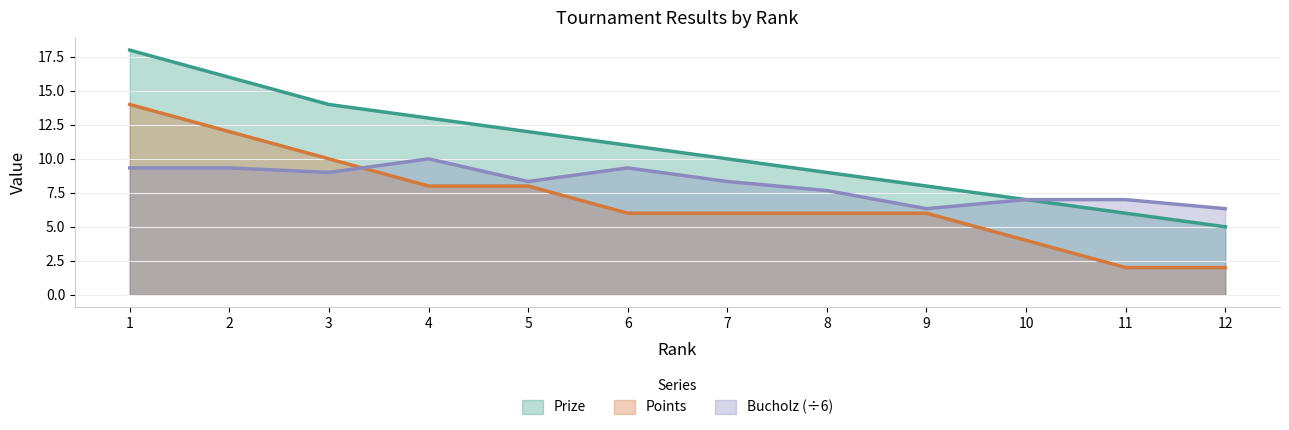

Where is the first local minimum for Bucholz?

3